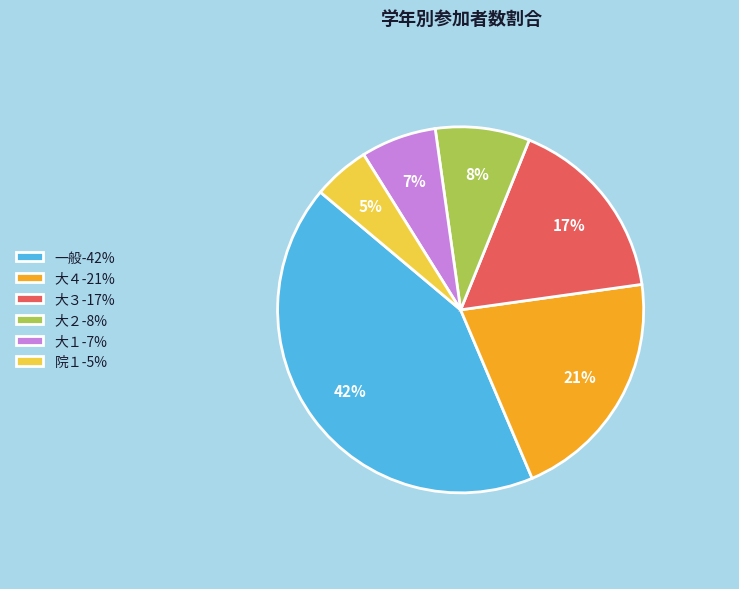

Count the number of slices in the pie.

6